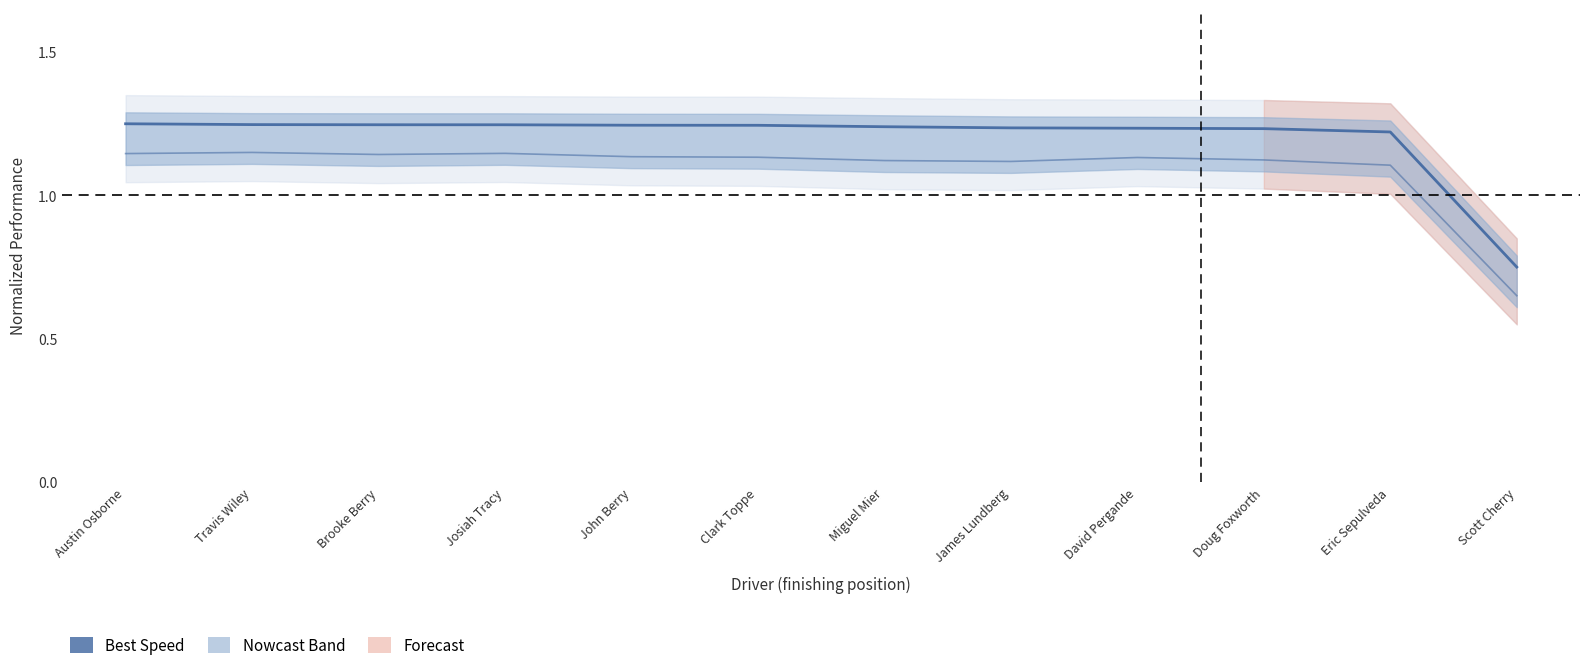

True or false: the data shows 2.0 at Austin Osborne.

False